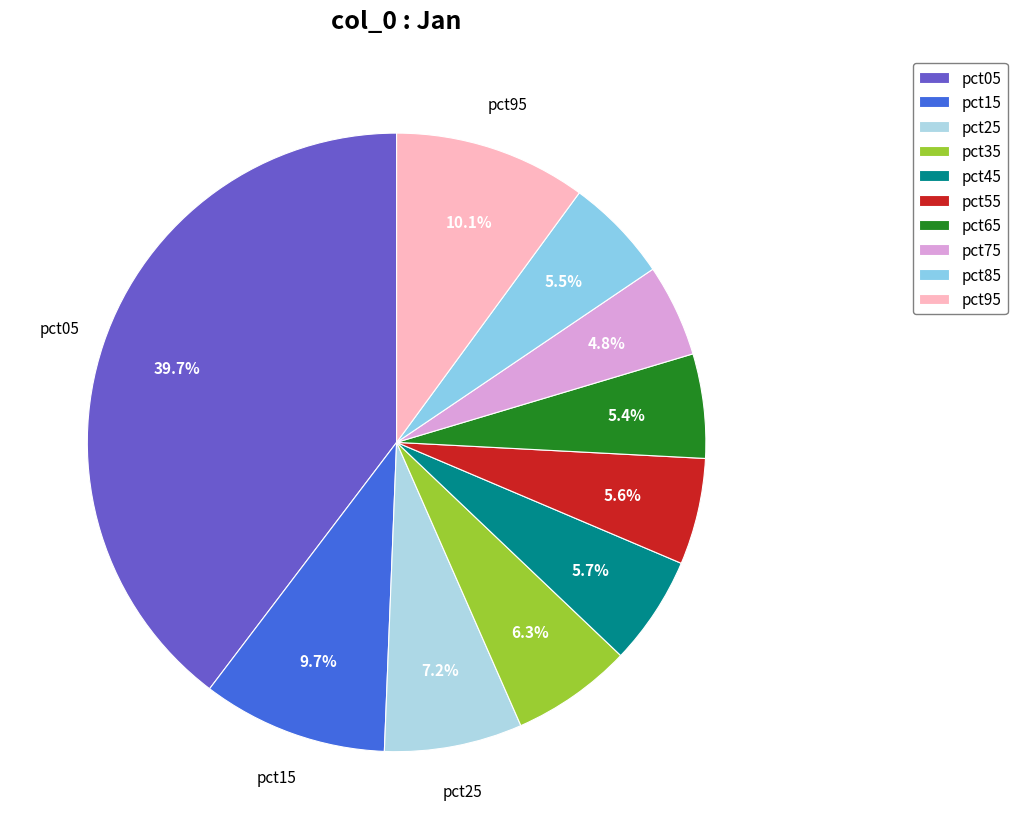

To the nearest percent, what is the difference between the pct55 and pct75 slice percentages?

1%